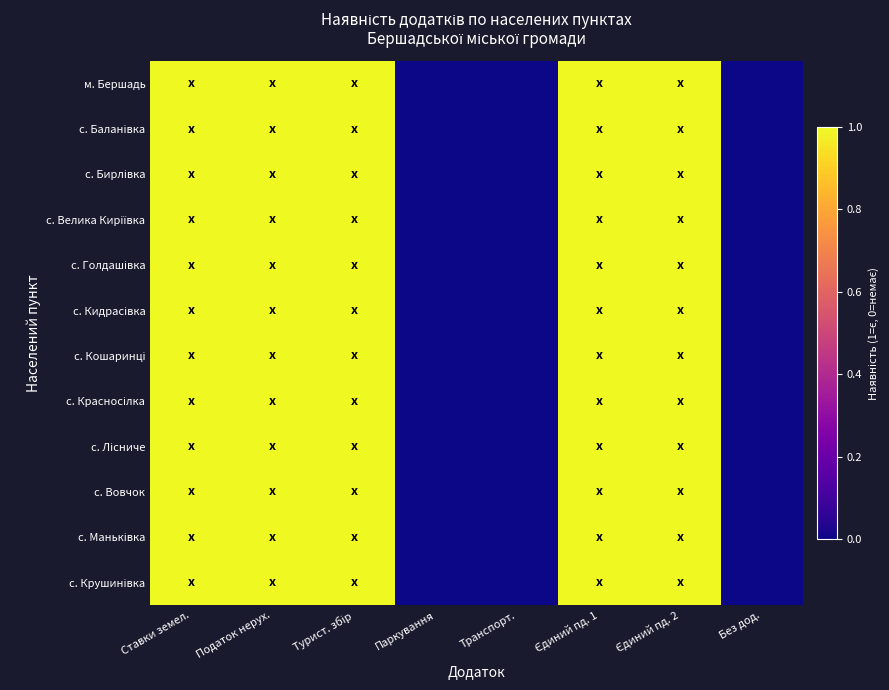

Between Ставки земел. and Єдиний пд. 1, which series saw the biggest shift?

м. Бершадь